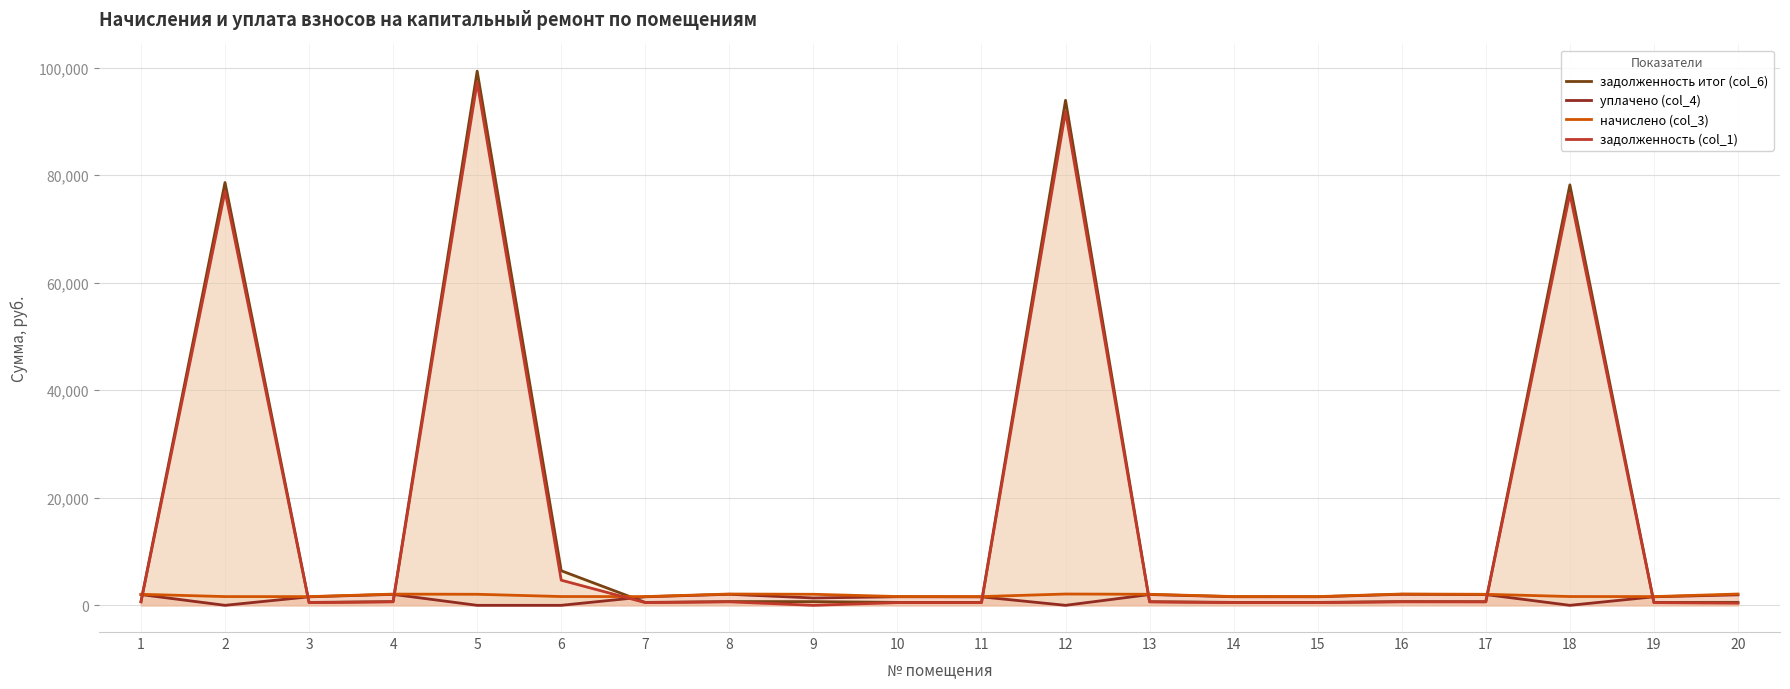

What is the value of the задолженность (col_1) point at the 14th from the left?

505.5